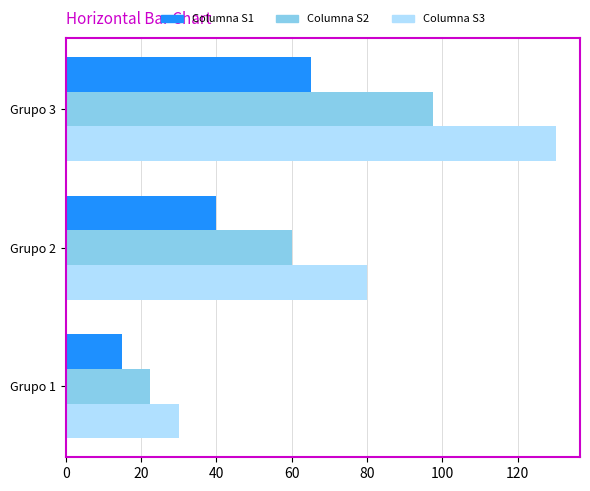

Which series has the widest spread of values?

Columna S3